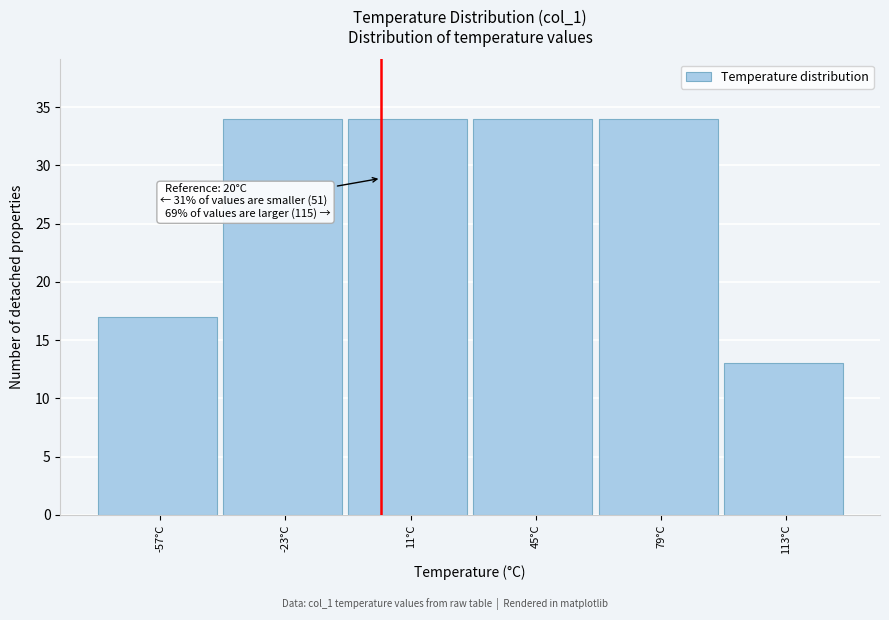

Reading right to left, list all the values displayed in this chart.

113°C=13	79°C=34	45°C=34	11°C=34	-23°C=34	-57°C=17